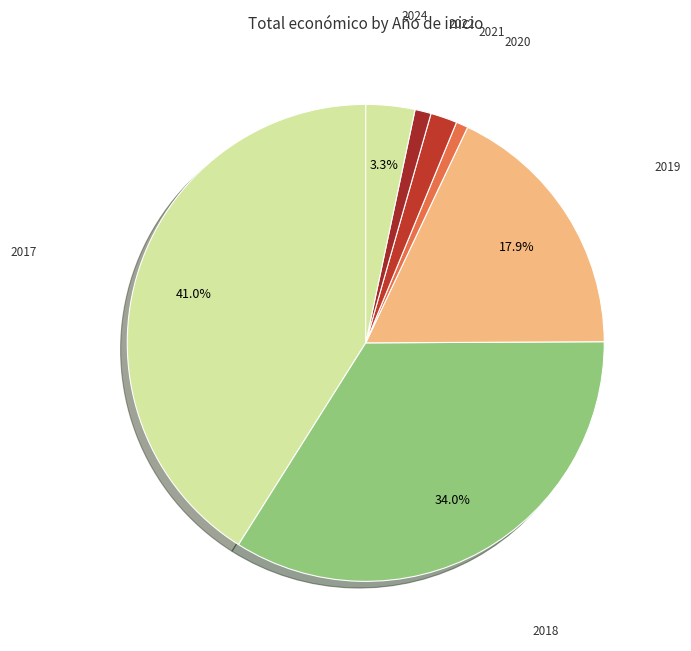

Count the number of slices in the pie.

7